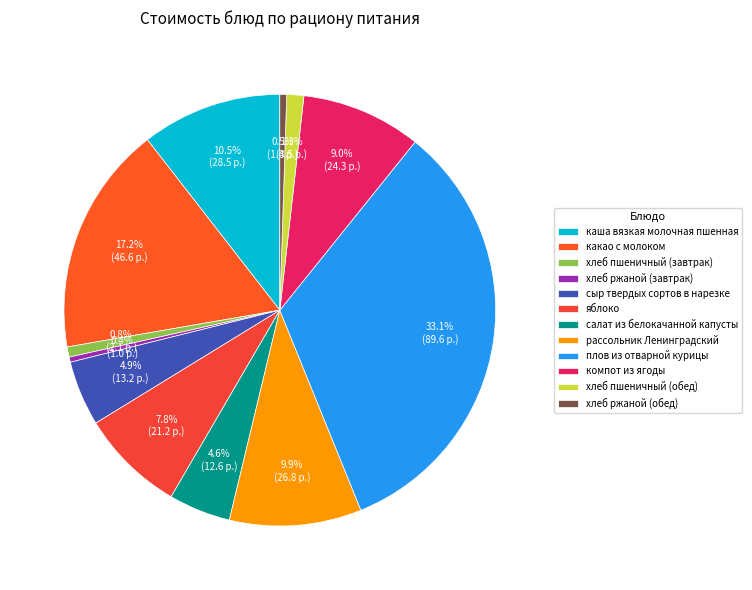

How many segments does this pie chart have?

12